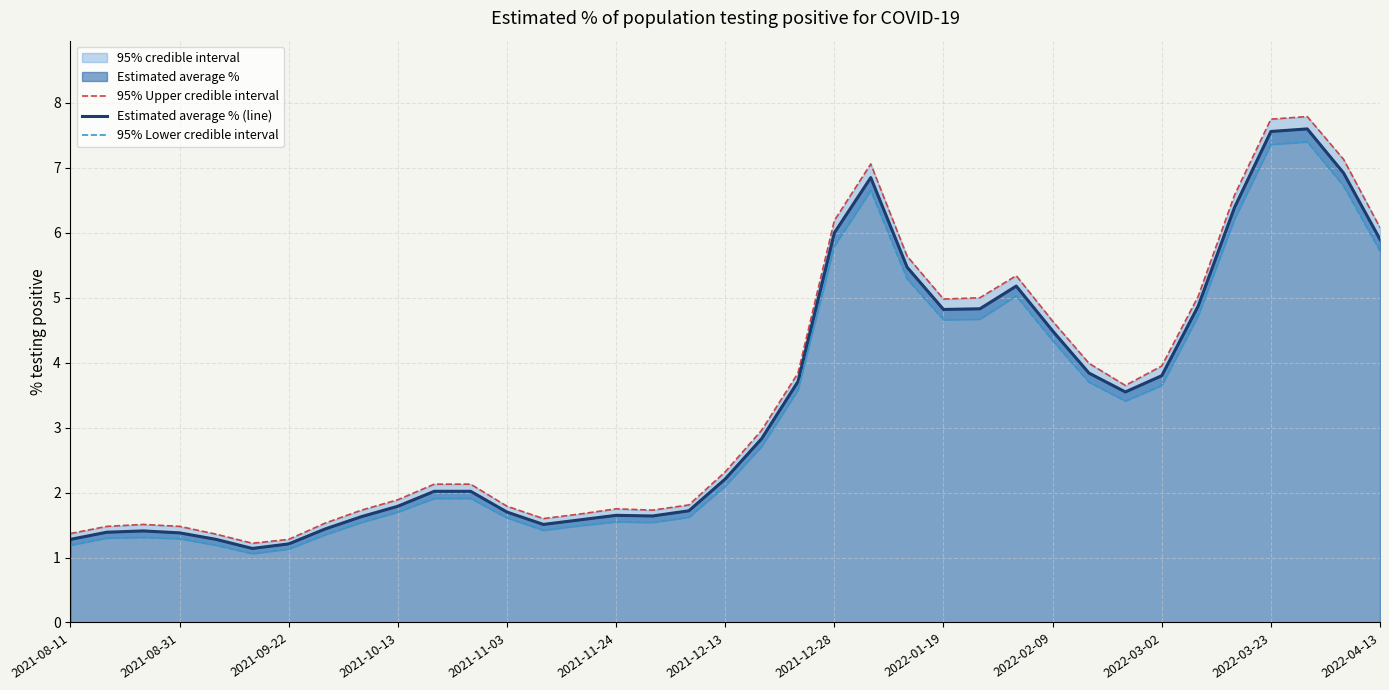

Which has a higher value, 19 or 25?

25